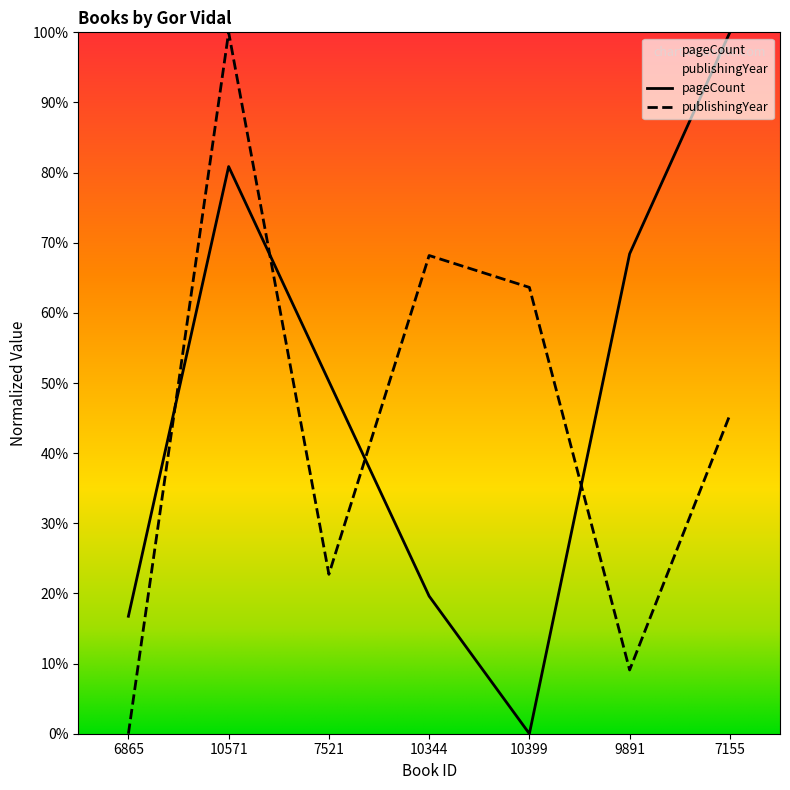

Between 7521 and 6865, which is larger?

7521